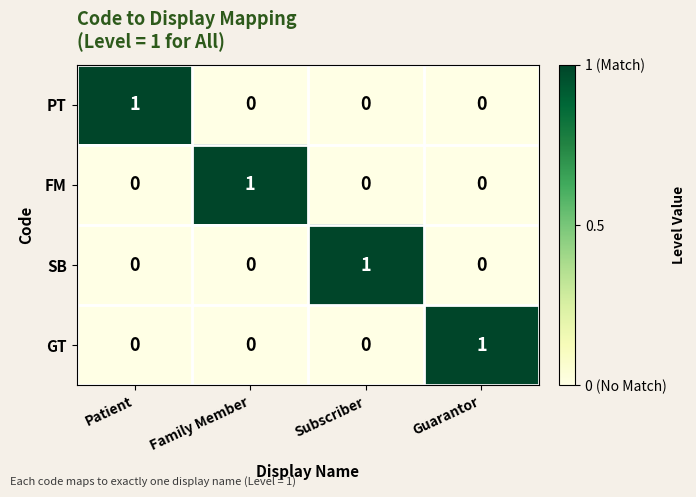

The GT series shows 1 at Guarantor. True or false?

True